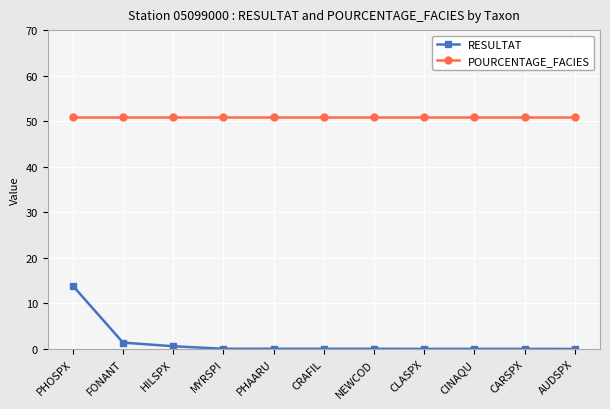

What is the average value of the RESULTAT series?

1.5